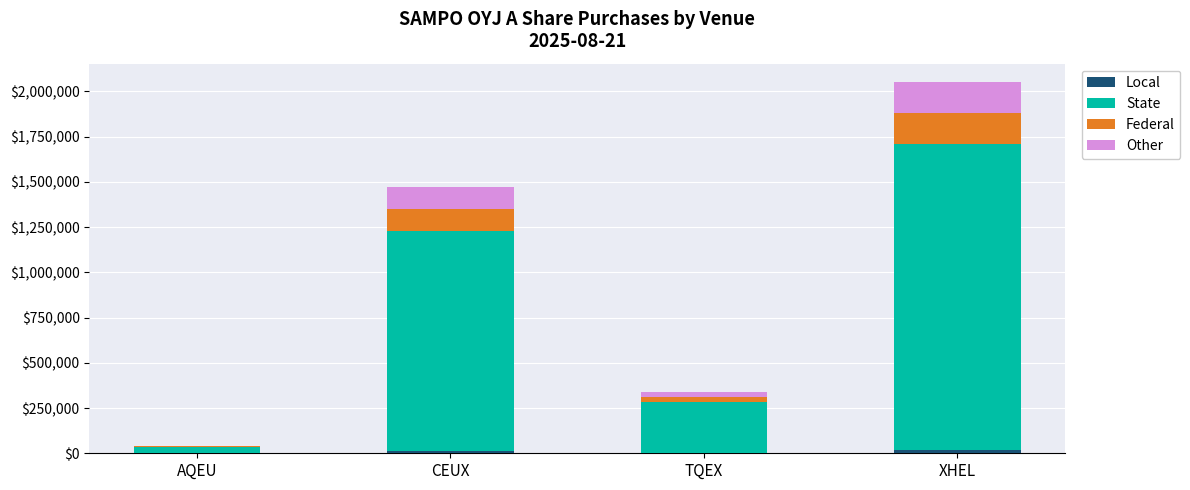

At which category is the sum across all series the highest?

XHEL